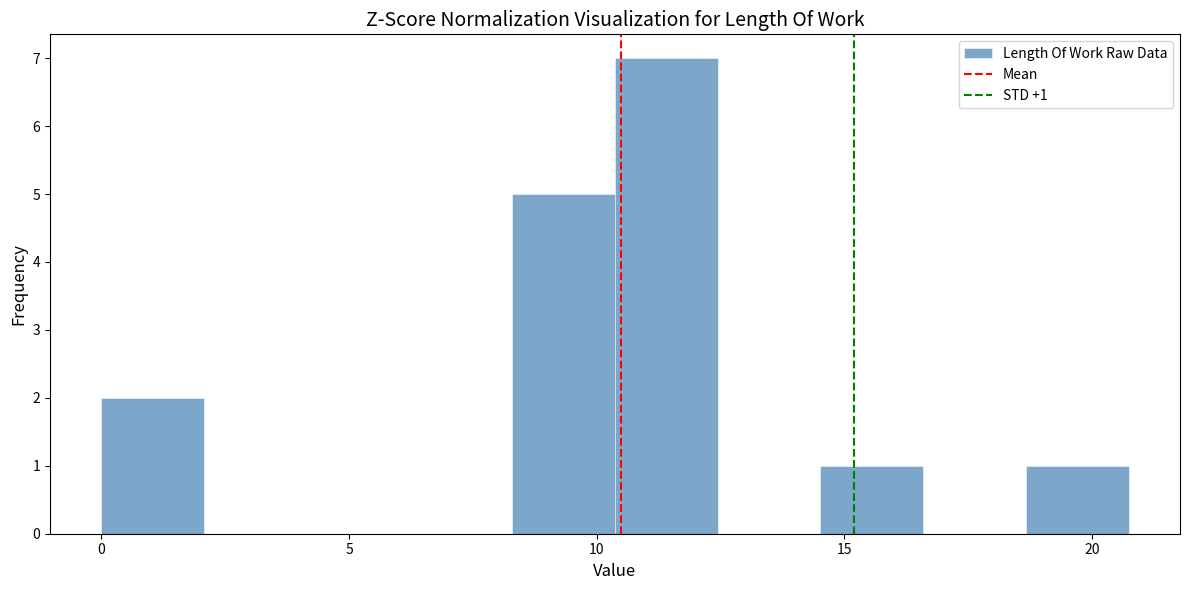

Which range on the x-axis has the tallest bar?

10.5 to 12.5